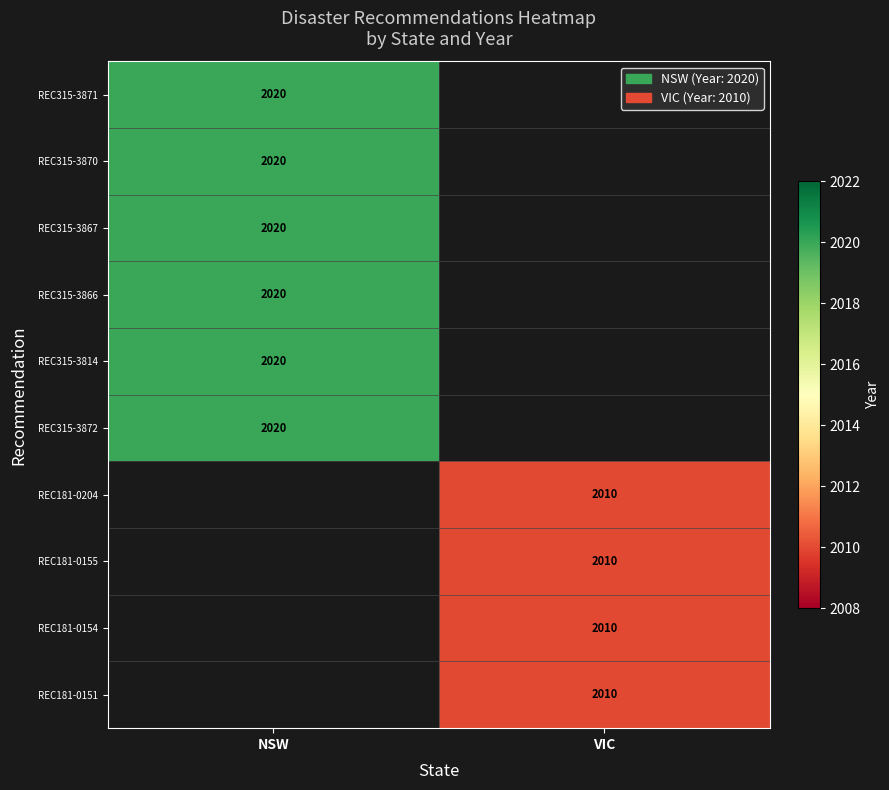

The REC315-3872 series shows 1080 at NSW. True or false?

False